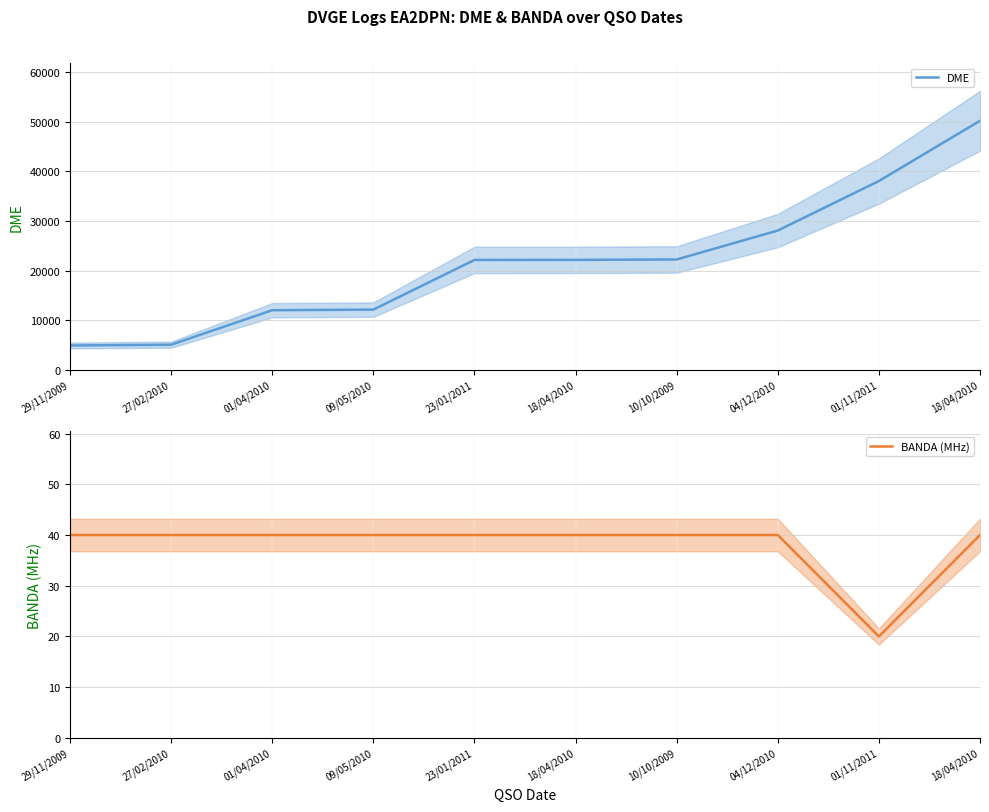

The DME series shows 39368 at 18/04/2010. True or false?

False